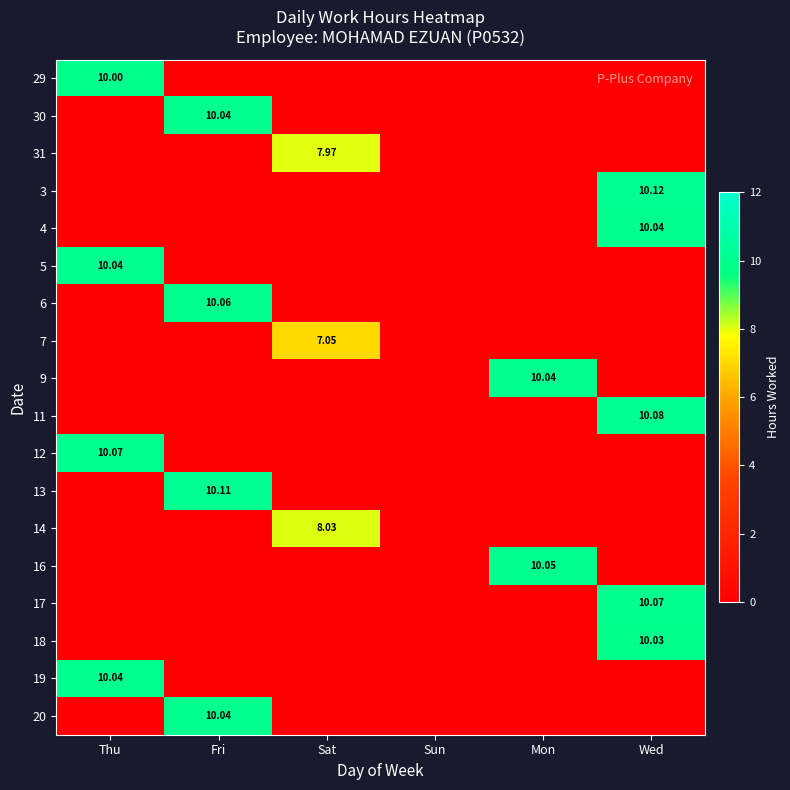

How many series are shown in this chart?

18